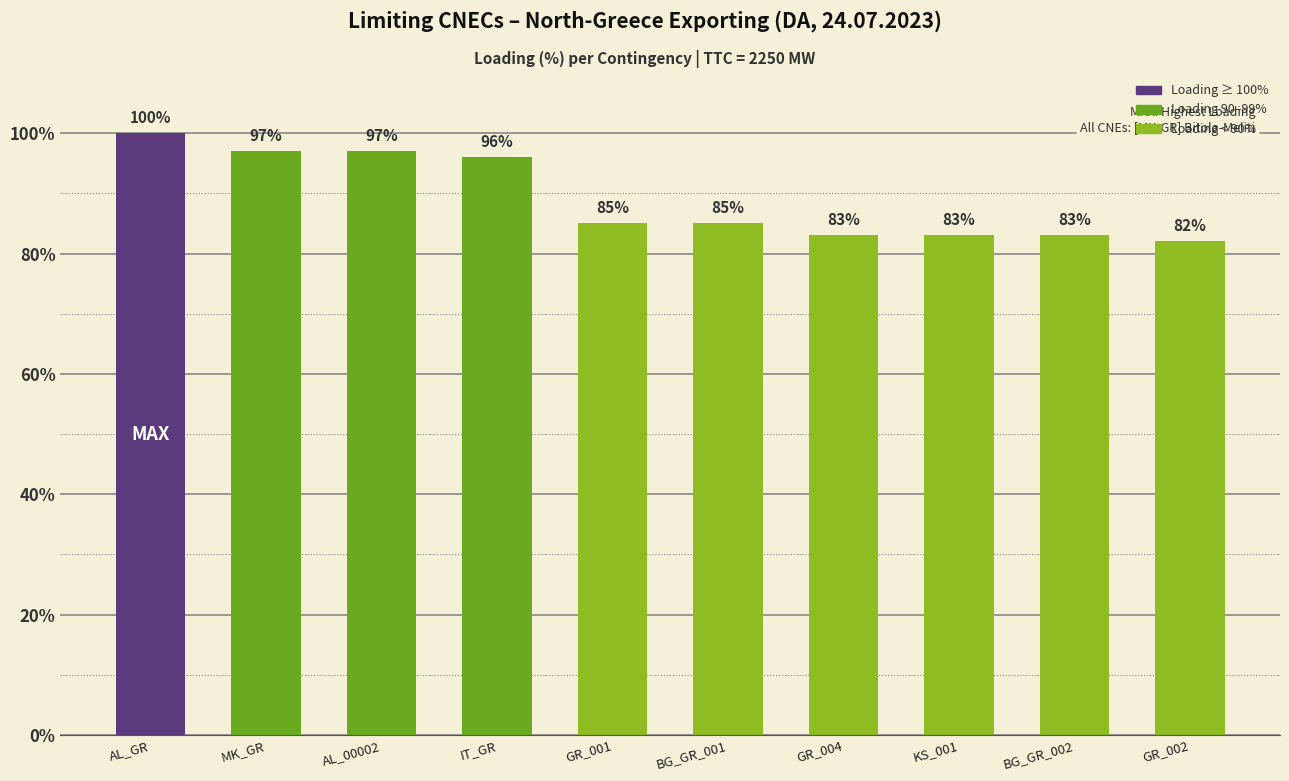

Reading left to right, list all the values displayed in this chart.

100	97	97	96	85	85	83	83	83	82